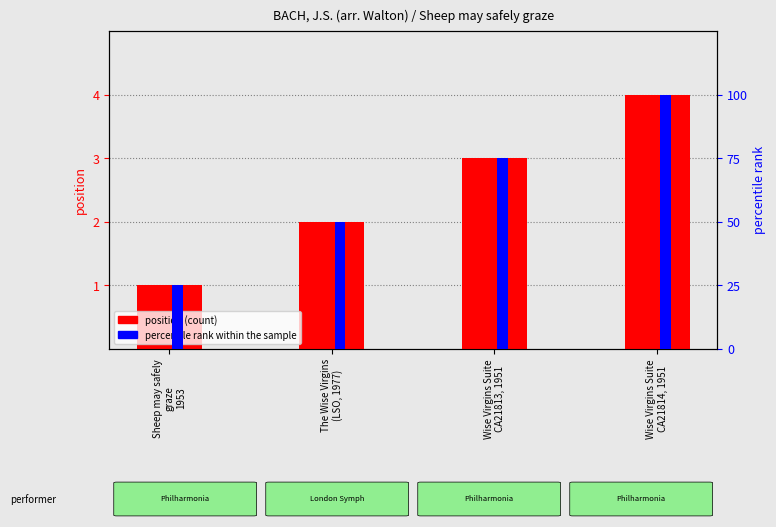

What is the average value of the position series?

2